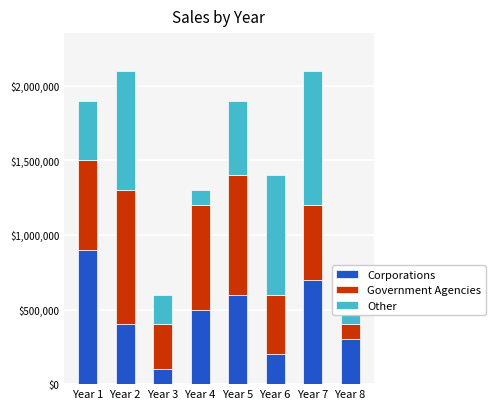

What is the sum of all Corporations values?

3700000